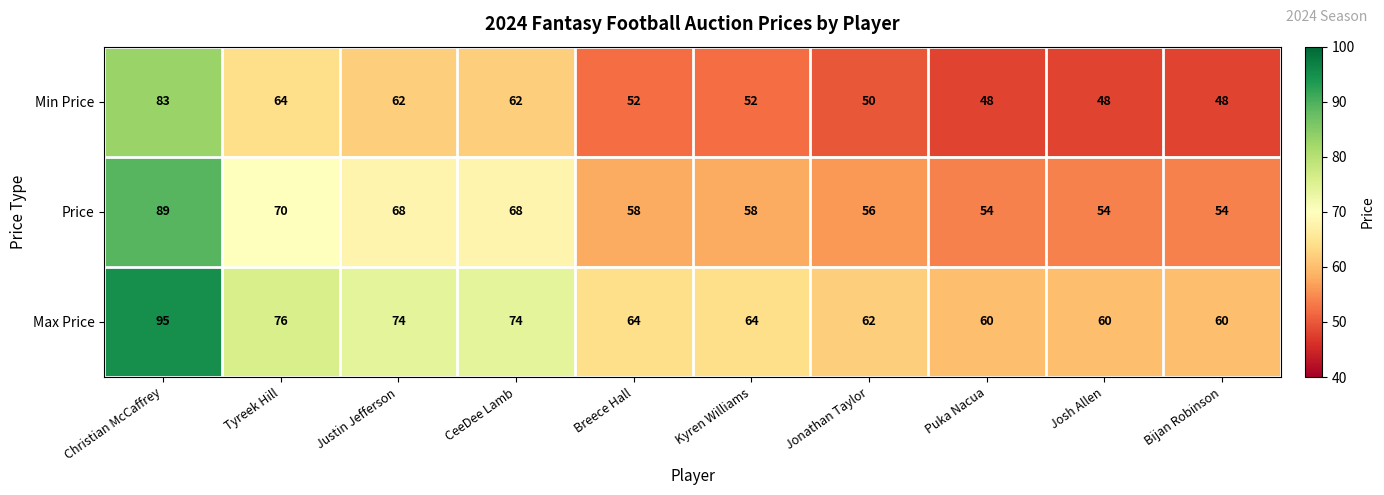

Reading left to right, extract all data points from this chart.

Min Price: Christian McCaffrey=83	Tyreek Hill=64	Justin Jefferson=62	CeeDee Lamb=62	Breece Hall=52	Kyren Williams=52	Jonathan Taylor=50	Puka Nacua=48	Josh Allen=48	Bijan Robinson=48
Price: Christian McCaffrey=89	Tyreek Hill=70	Justin Jefferson=68	CeeDee Lamb=68	Breece Hall=58	Kyren Williams=58	Jonathan Taylor=56	Puka Nacua=54	Josh Allen=54	Bijan Robinson=54
Max Price: Christian McCaffrey=95	Tyreek Hill=76	Justin Jefferson=74	CeeDee Lamb=74	Breece Hall=64	Kyren Williams=64	Jonathan Taylor=62	Puka Nacua=60	Josh Allen=60	Bijan Robinson=60